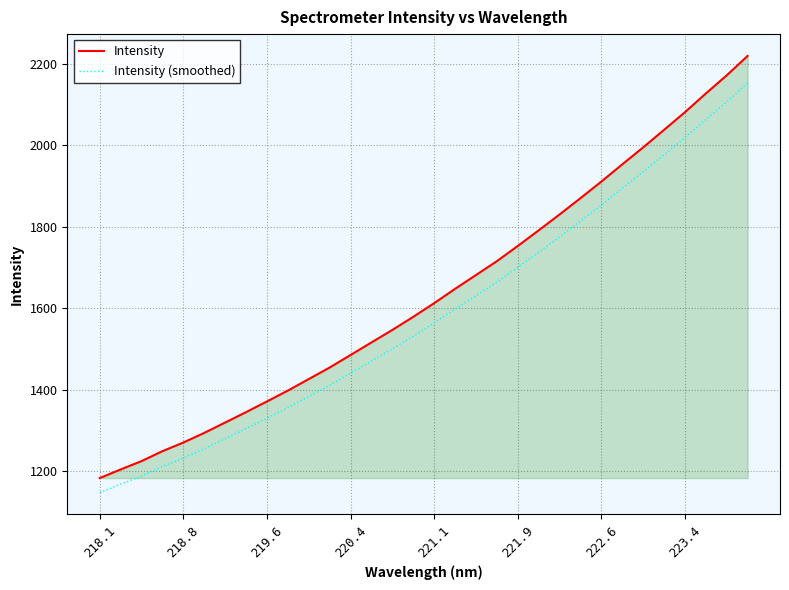

What is the difference between the maximum and minimum values in the Intensity (smoothed) series?

1004.4